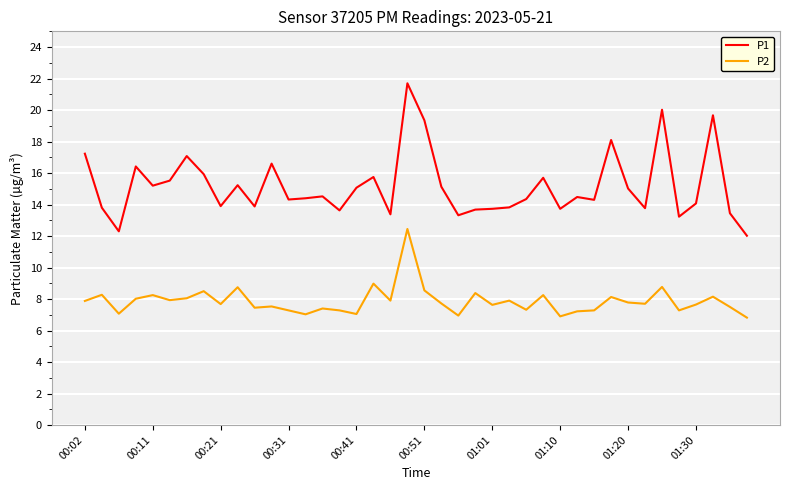

How many lines are shown in the chart?

2